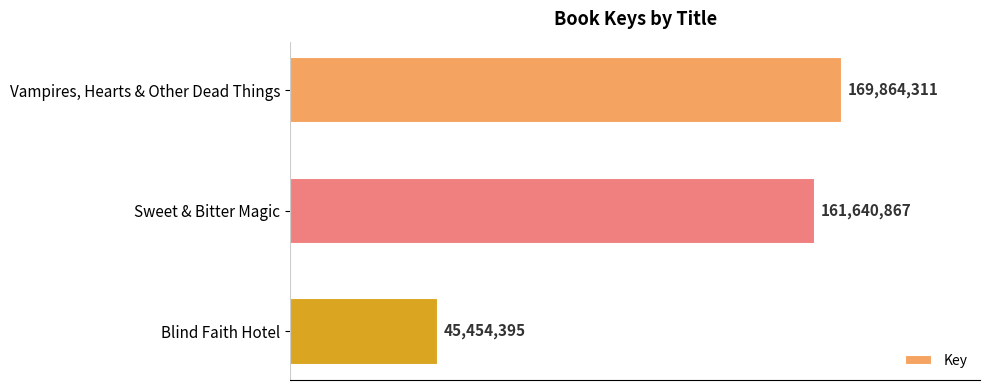

Are the bars horizontal?

Yes